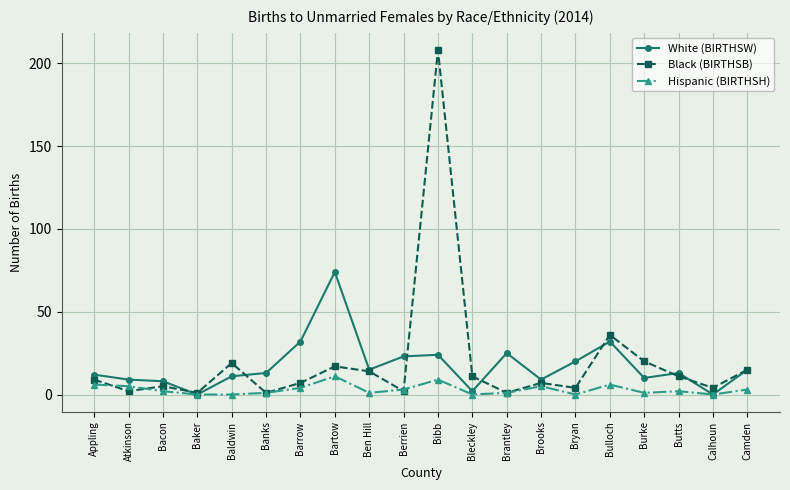

The value of White (BIRTHSW) at Bulloch is 49. True or false?

False